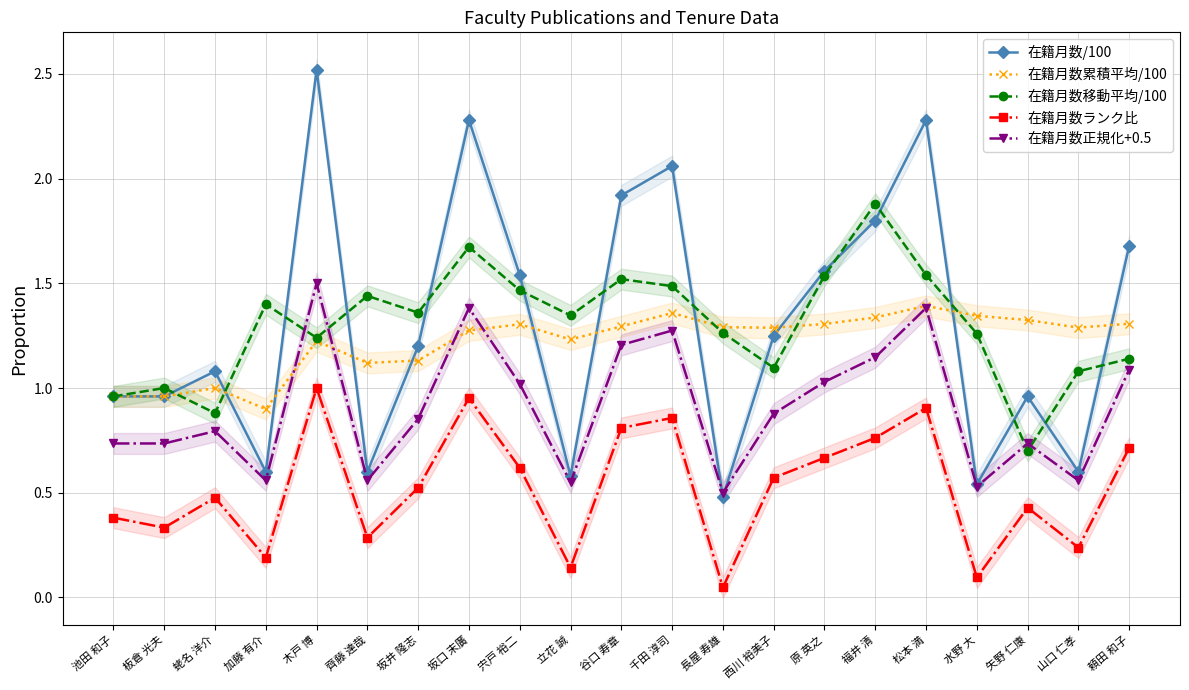

Reading right to left, transcribe all the data shown in this chart.

在籍月数/100: 1.7	0.6	1.0	0.5	2.3	1.8	1.6	1.2	0.5	2.1	1.9	0.6	1.5	2.3	1.2	0.6	2.5	0.6	1.1	1.0	1.0
在籍月数累積平均/100: 1.3	1.3	1.3	1.3	1.4	1.3	1.3	1.3	1.3	1.4	1.3	1.2	1.3	1.3	1.1	1.1	1.2	0.9	1.0	1.0	1.0
在籍月数移動平均/100: 1.1	1.1	0.7	1.3	1.5	1.9	1.5	1.1	1.3	1.5	1.5	1.3	1.5	1.7	1.4	1.4	1.2	1.4	0.9	1.0	1.0
在籍月数ランク比: 0.7	0.2	0.4	0.1	0.9	0.8	0.7	0.6	0.0	0.9	0.8	0.1	0.6	1.0	0.5	0.3	1.0	0.2	0.5	0.3	0.4
在籍月数正規化+0.5: 1.1	0.6	0.7	0.5	1.4	1.1	1.0	0.9	0.5	1.3	1.2	0.5	1.0	1.4	0.9	0.6	1.5	0.6	0.8	0.7	0.7